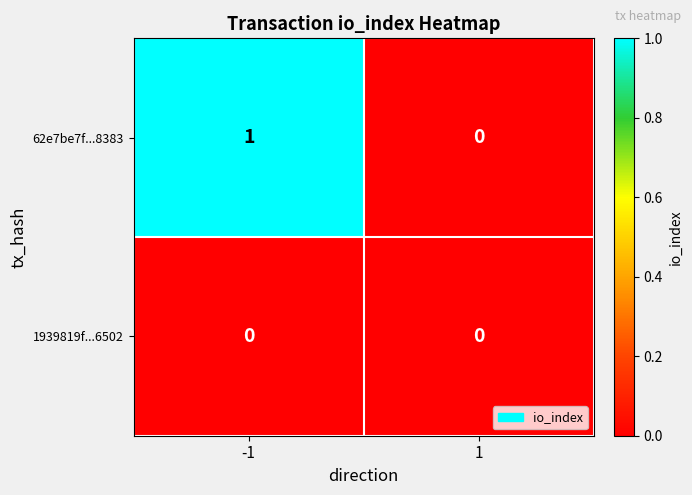

Which series has the largest total across all categories?

62e7be7f...8383